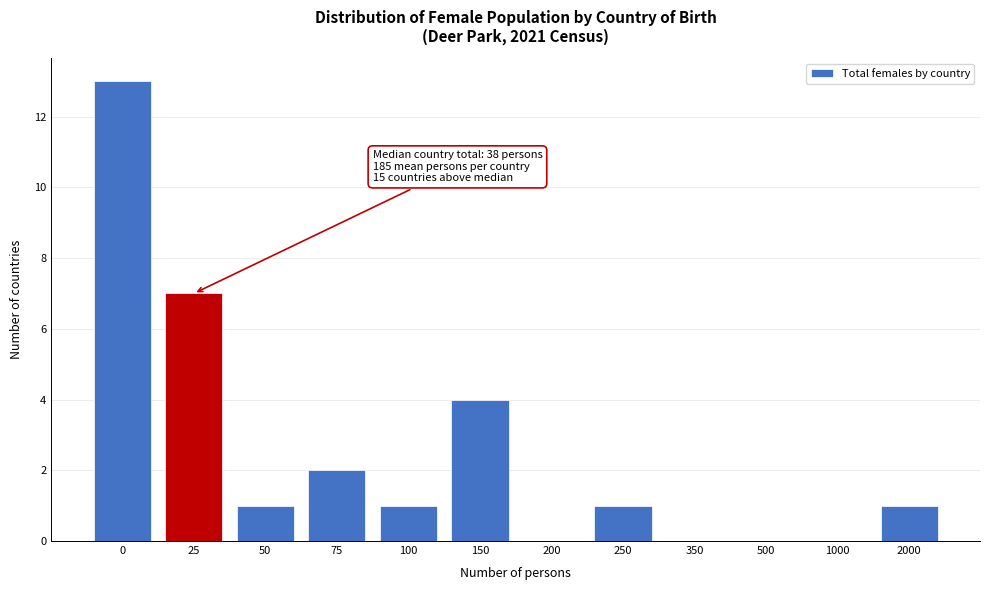

Reading right to left, what are all the values shown in this chart?

2000=1	1000=0	500=0	350=0	250=1	200=0	150=4	100=1	75=2	50=1	25=7	0=13